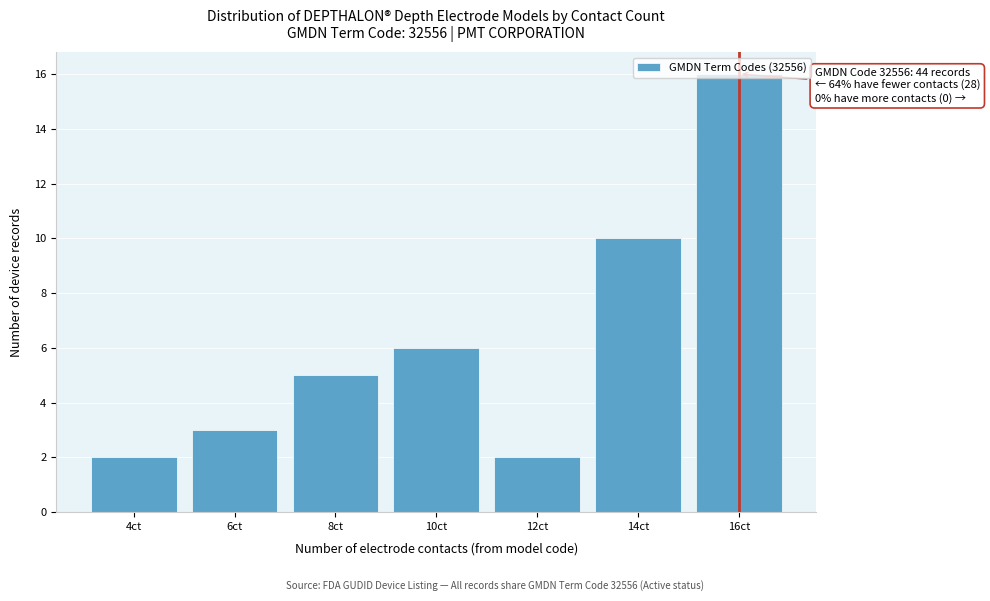

Which range on the x-axis has the tallest bar?

15 to 17